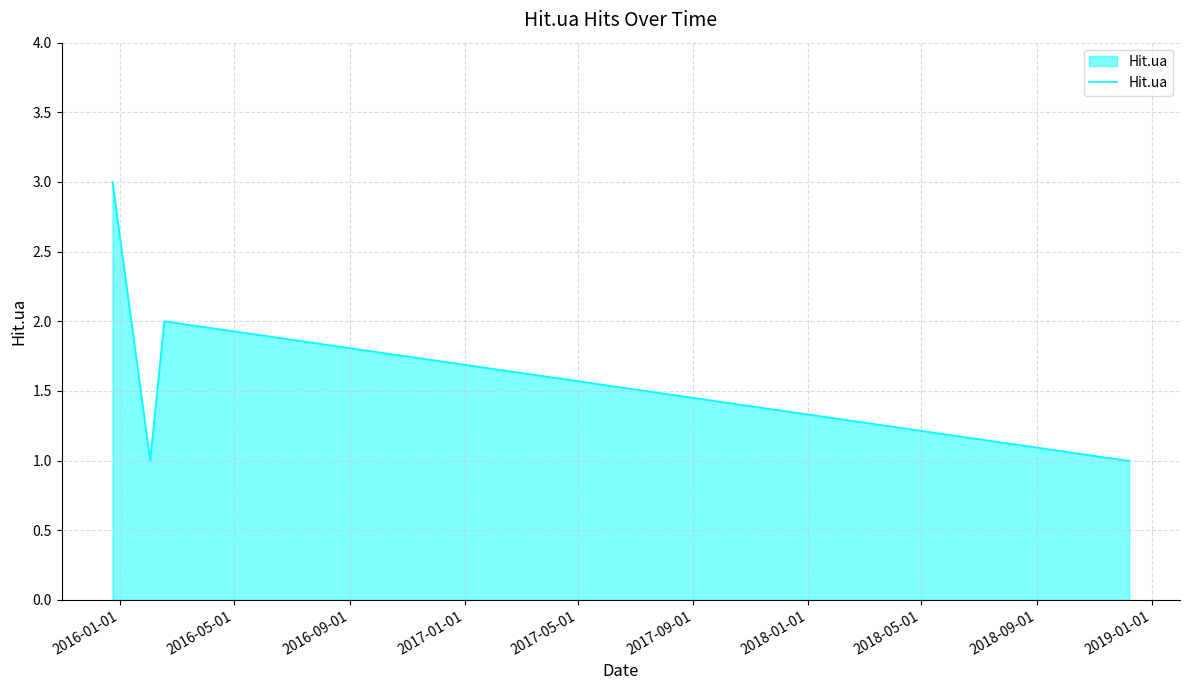

What is the greatest value displayed?

3